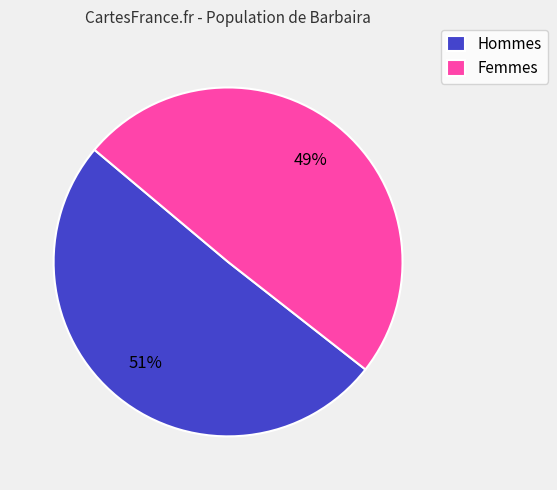

What is the smallest slice in the pie chart?

Femmes